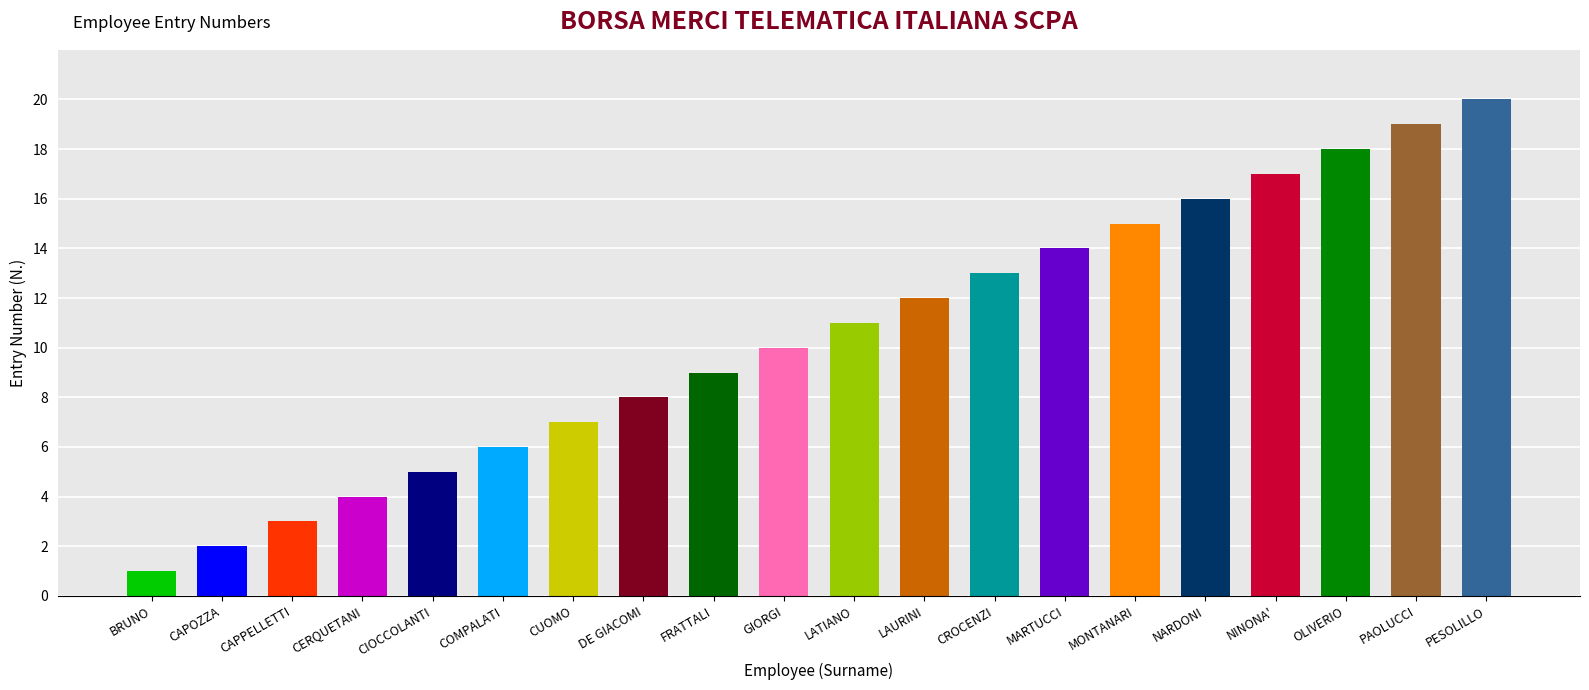

What is the label of the 17th bar from the left?

NINONA'